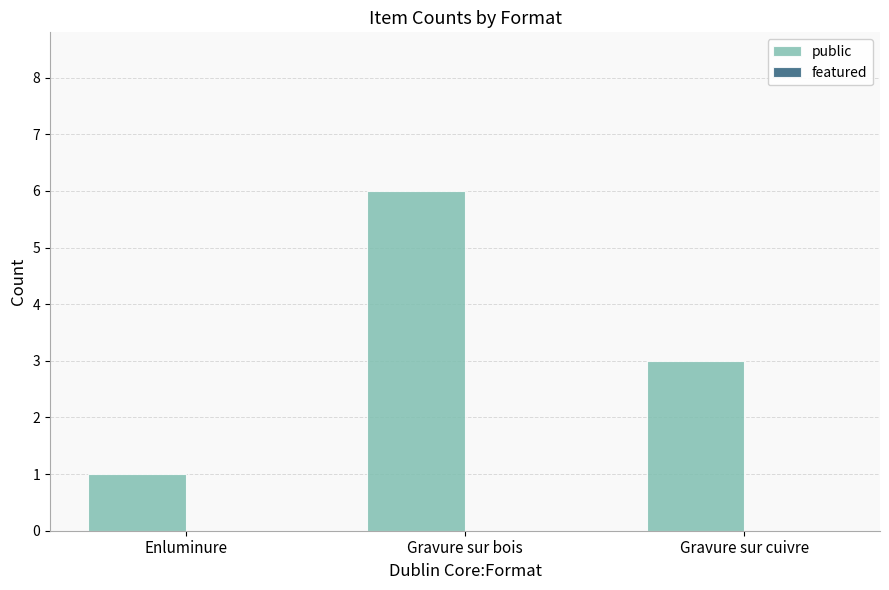

Which category has the lowest value across all series?

Enluminure